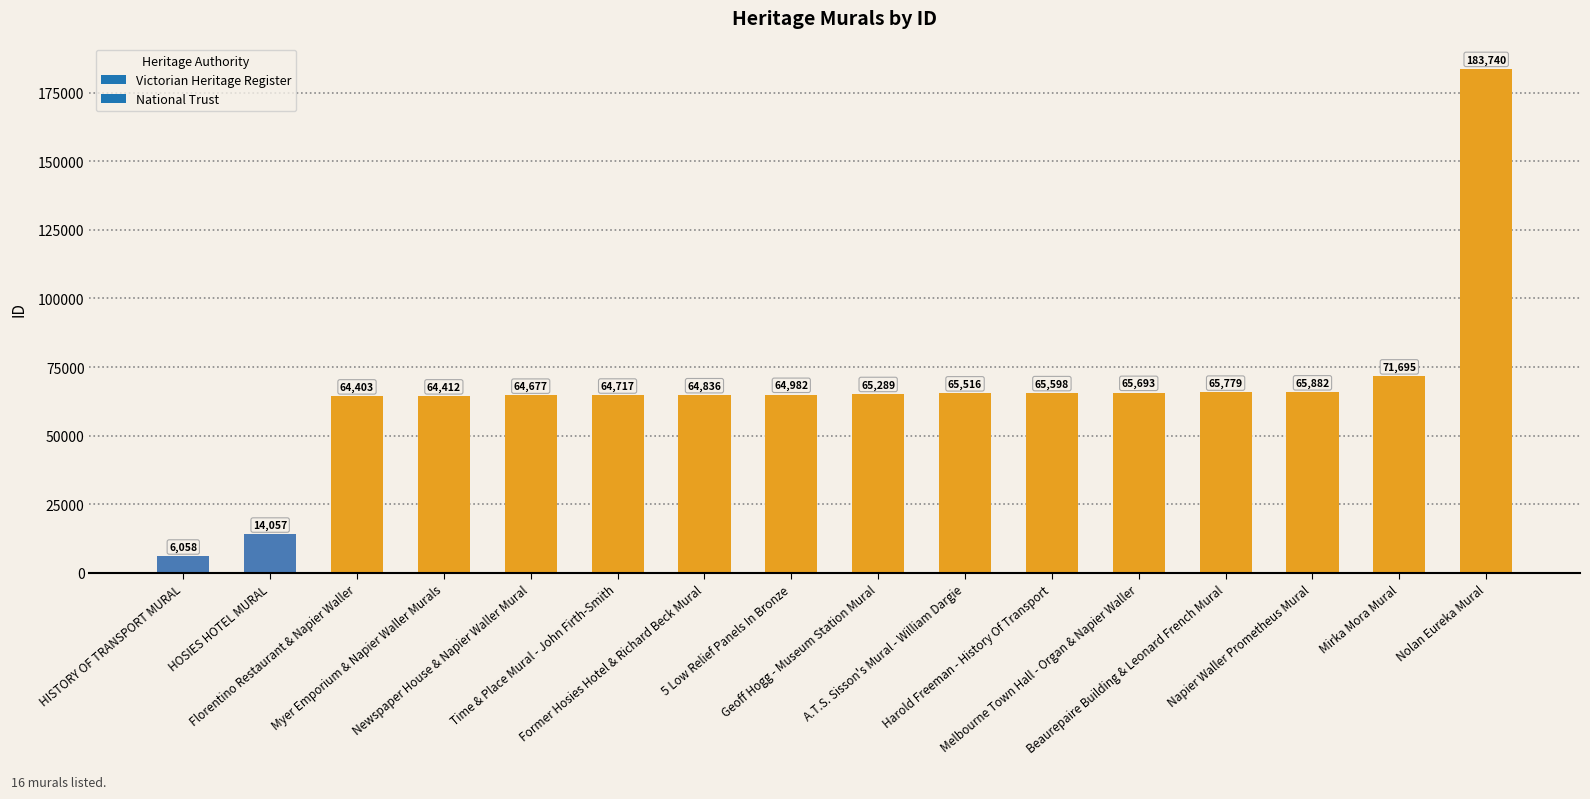

What is the sum of all values?

1057334